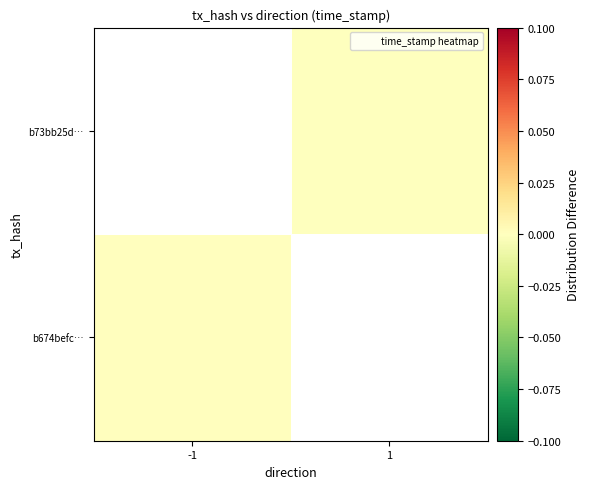

Which category has the highest value in the b73bb25d… series?

-1